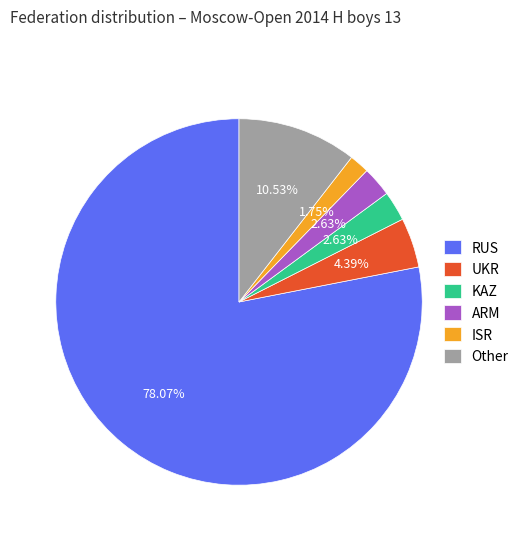

What portion of the pie excludes UKR?

95.6%